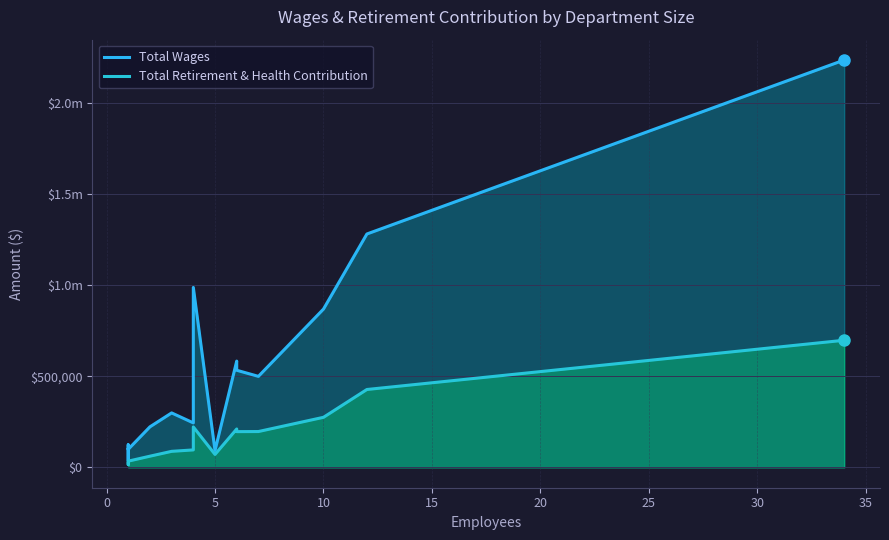

True or false: Total Wages and Total Retirement & Health Contribution cross at least once.

False